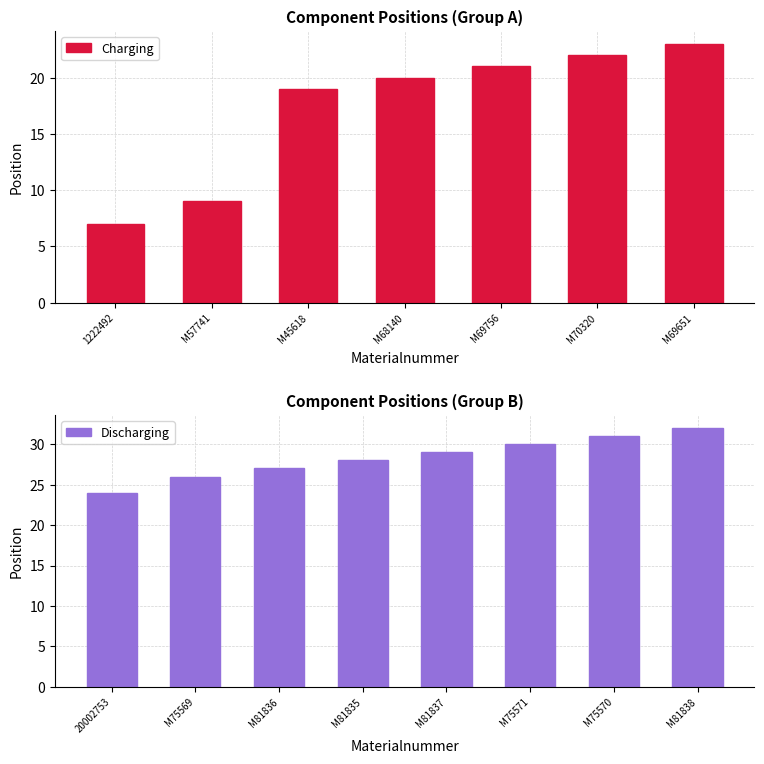

What is the sum of the values at M57741 and M75569?

35